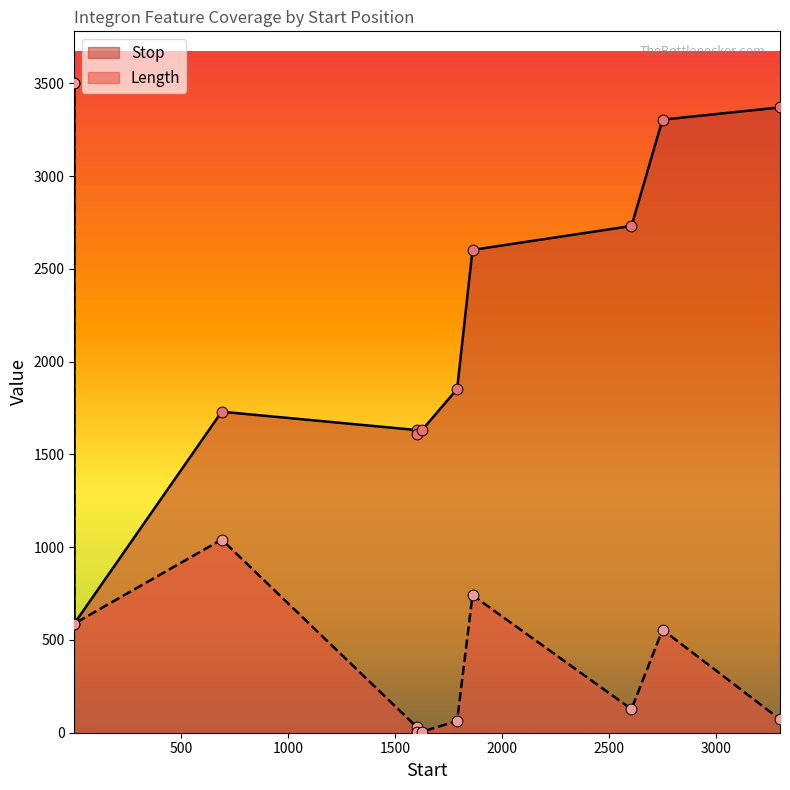

At which category is the sum across all series the highest?

1